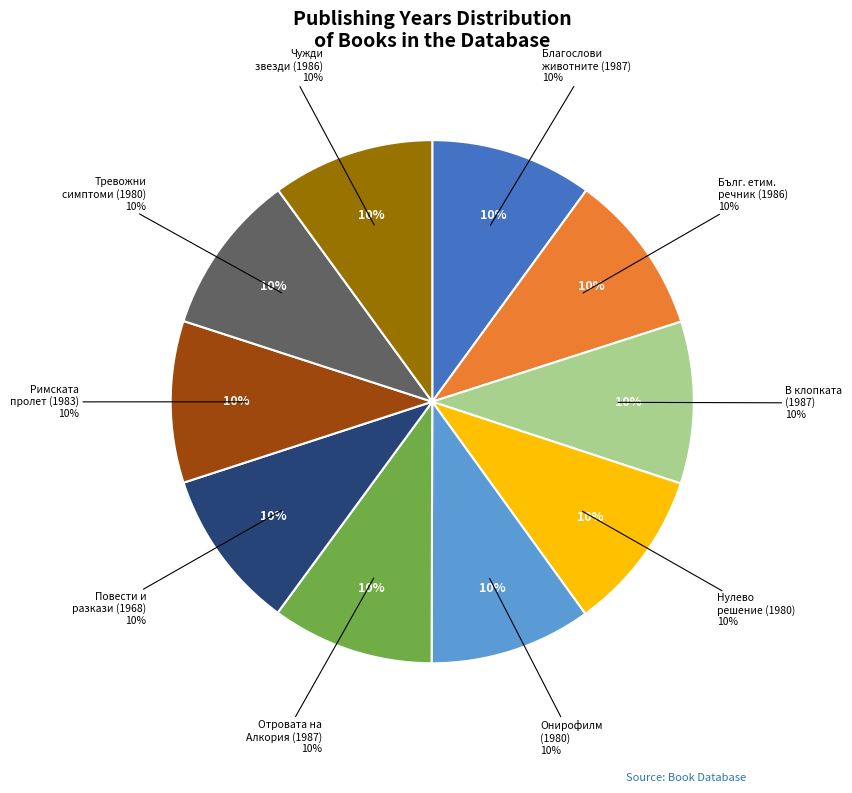

Does Тревожни симптоми няма account for over 50% of the chart?

No